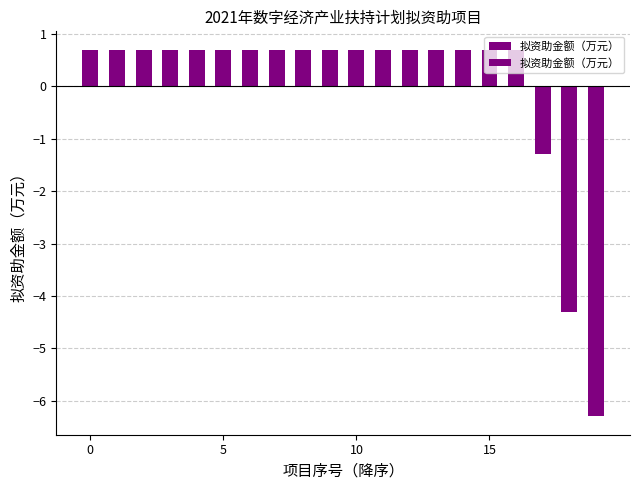

What is the label of the 4th bar from the right?

16